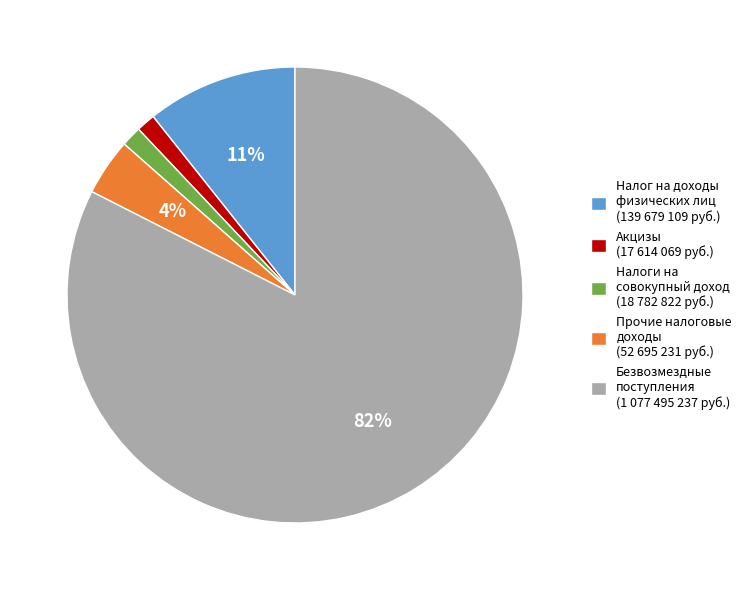

Count the number of slices in the pie.

5